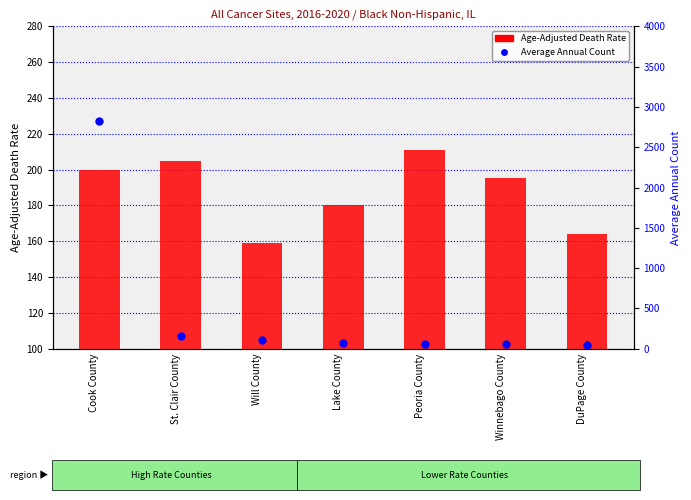

What is the difference between the highest and lowest values at St. Clair County?

44.6